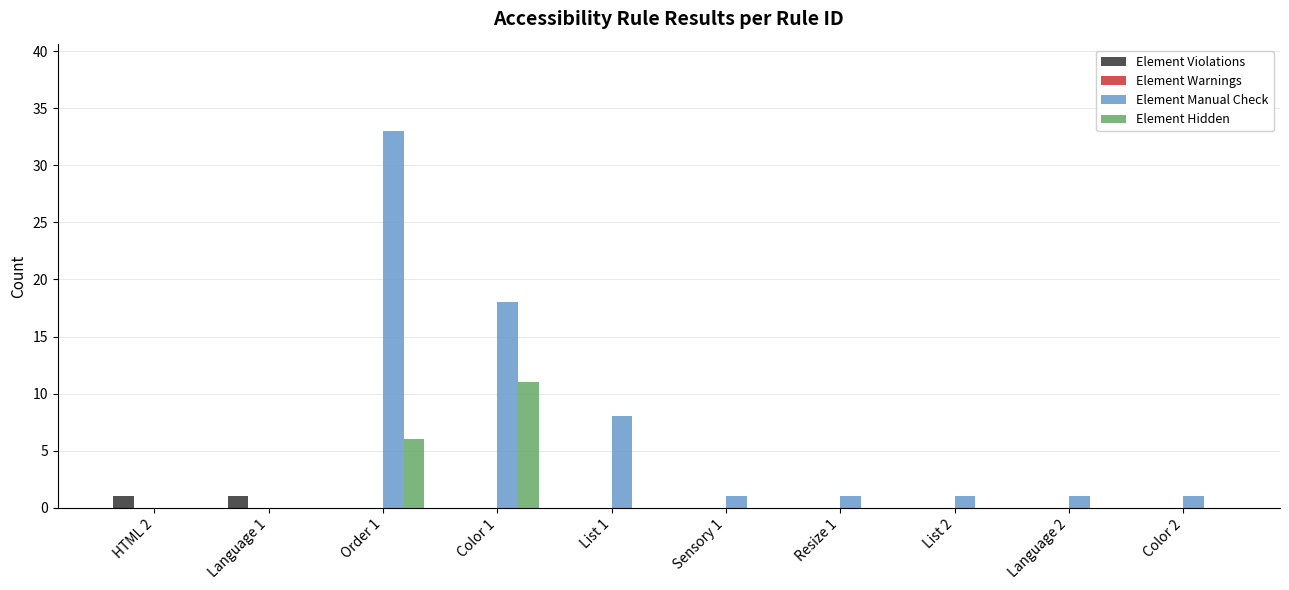

What is the sum of all Element Hidden values?

17